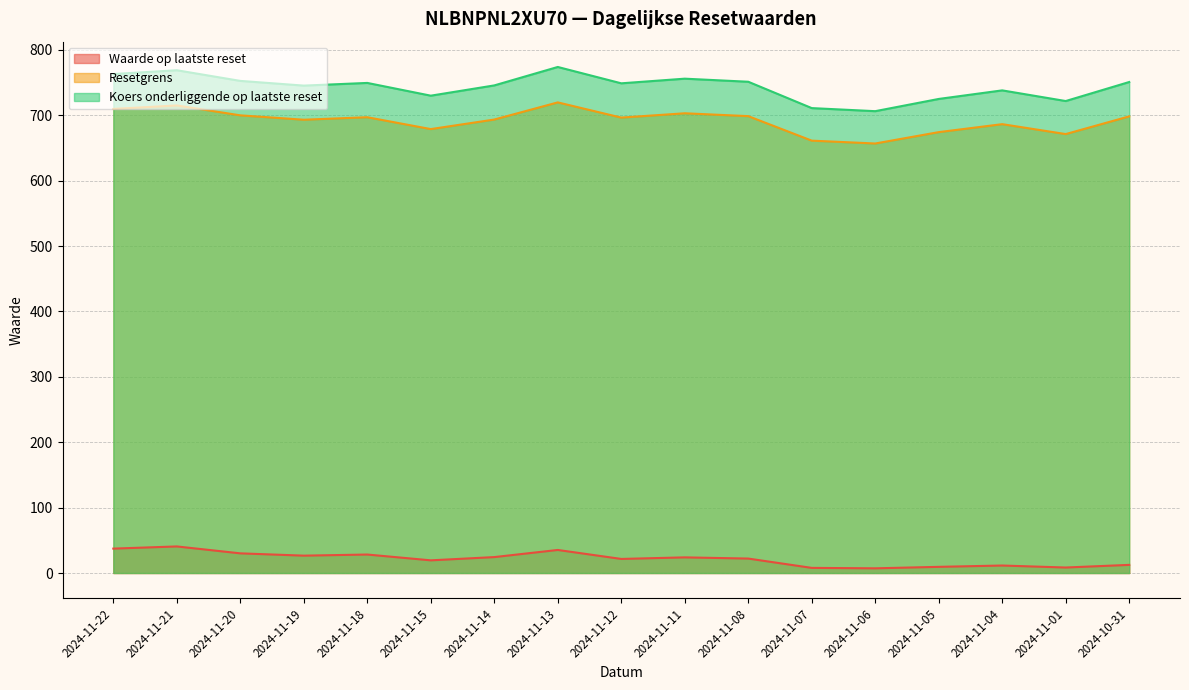

Is the value of Resetgrens at 2024-11-06 greater than the value of Koers onderliggende op laatste reset at 2024-11-20?

No